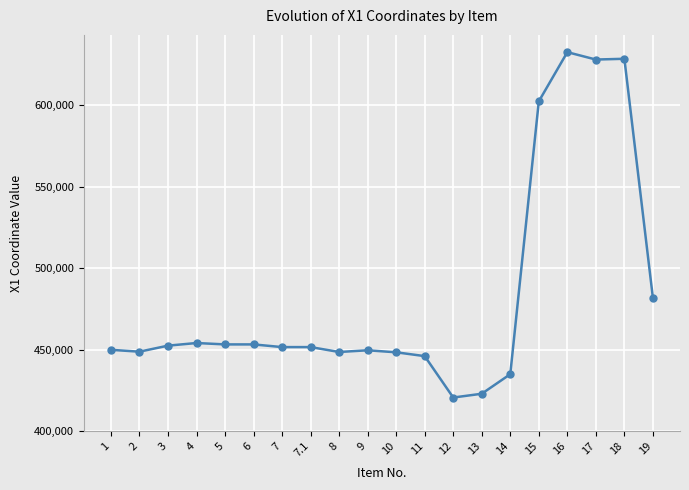

What is the change in value from 5 to 11?

-7190.4